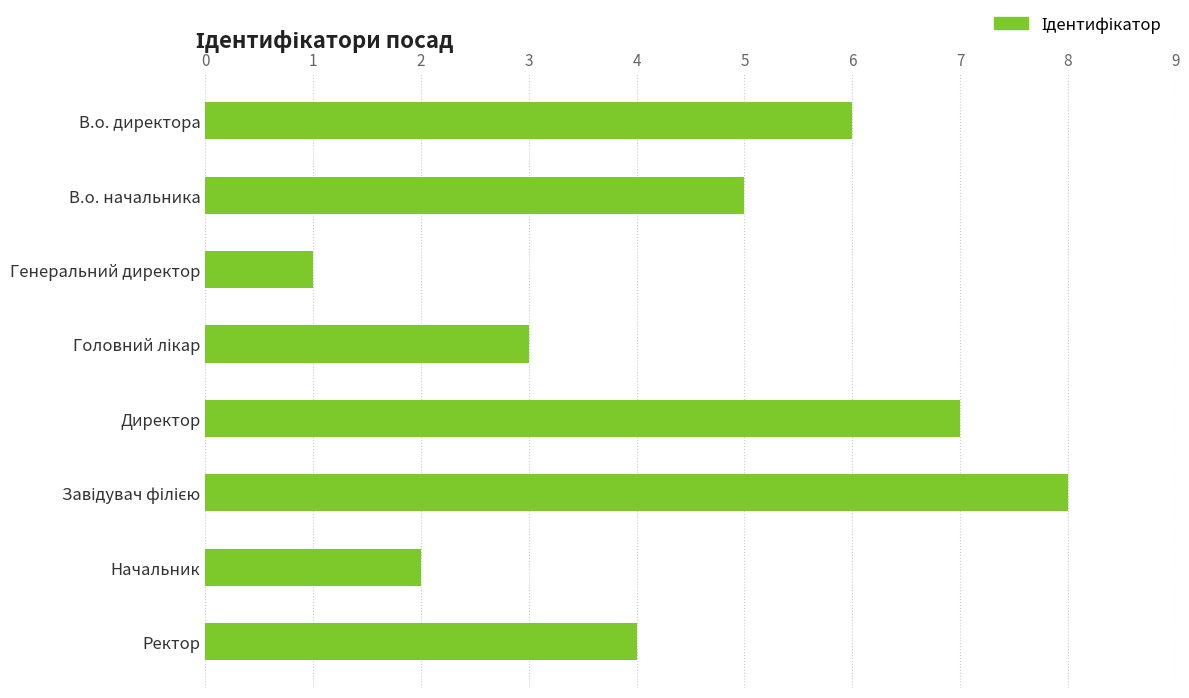

Is it true that the value at В.о. начальника is 5?

True